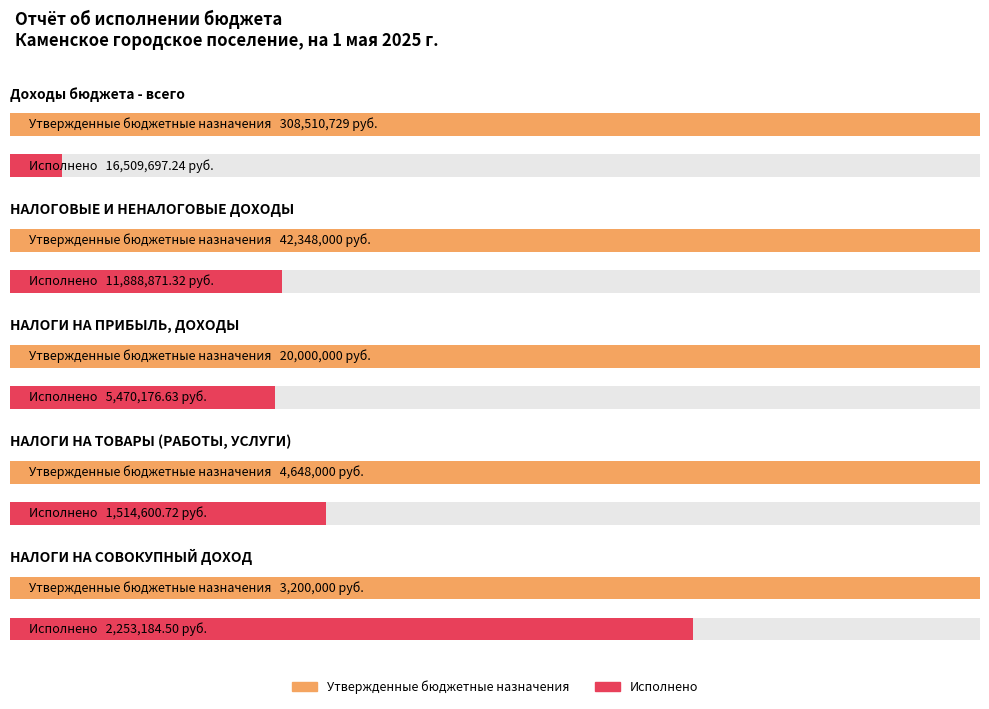

What is the difference between the second highest and minimum values in the Исполнено series?

10374270.6